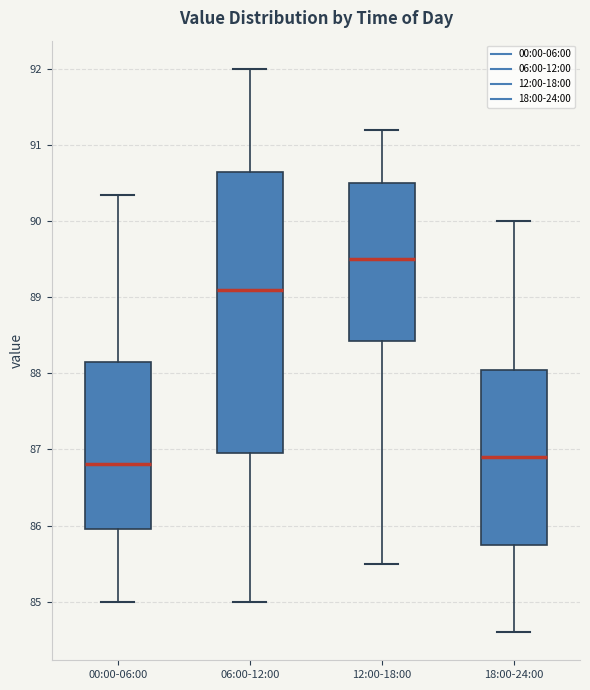

Reading left to right, read every box against the y-axis: the position of its median line, the range the box covers, and the ends of its whiskers. The values are not printed on the chart, so give them approximately, as read against the axis.

00:00-06:00: median 86.8, box 86.0 to 88.2, whiskers 85.0 to 90.3
06:00-12:00: median 89.1, box 87.0 to 90.7, whiskers 85.0 to 92.0
12:00-18:00: median 89.5, box 88.4 to 90.5, whiskers 85.5 to 91.2
18:00-24:00: median 86.9, box 85.8 to 88.1, whiskers 84.6 to 90.0